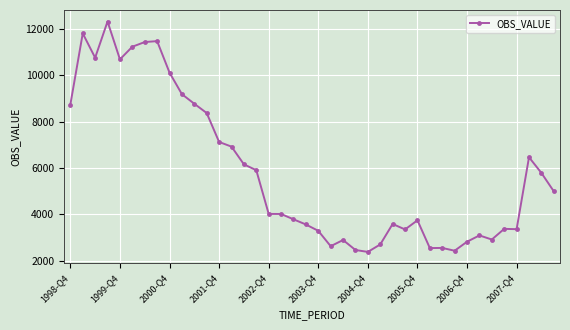

What is the difference between the maximum and second lowest values?

9901